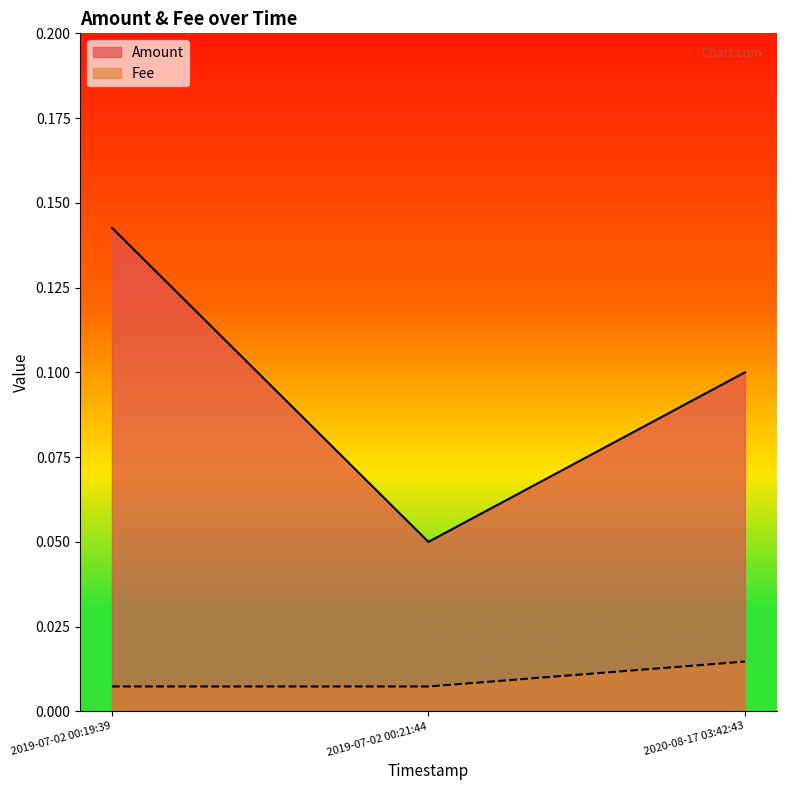

What is the total value across all series at 2020-08-17 03:42:43?

0.1